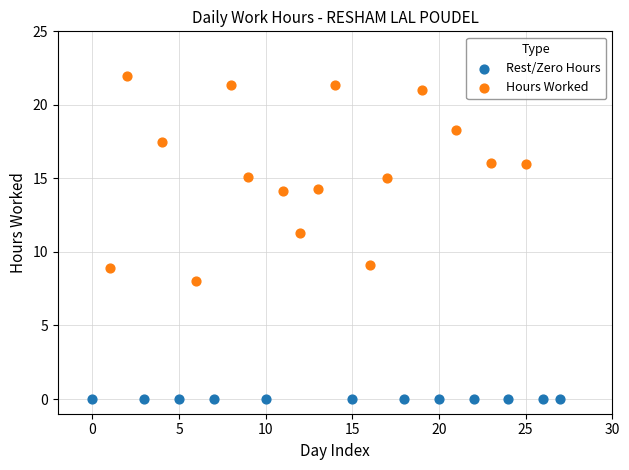

Which series contains the lowest Y value?

Rest/Zero Hours